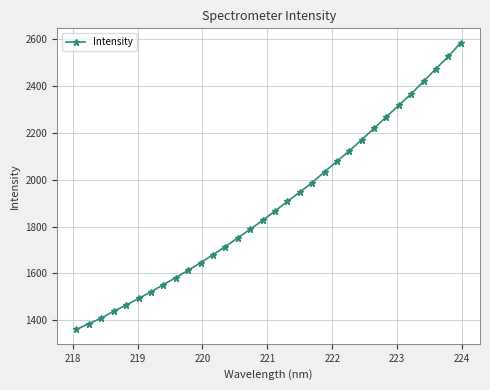

What is the difference between the maximum and minimum values?

1224.5